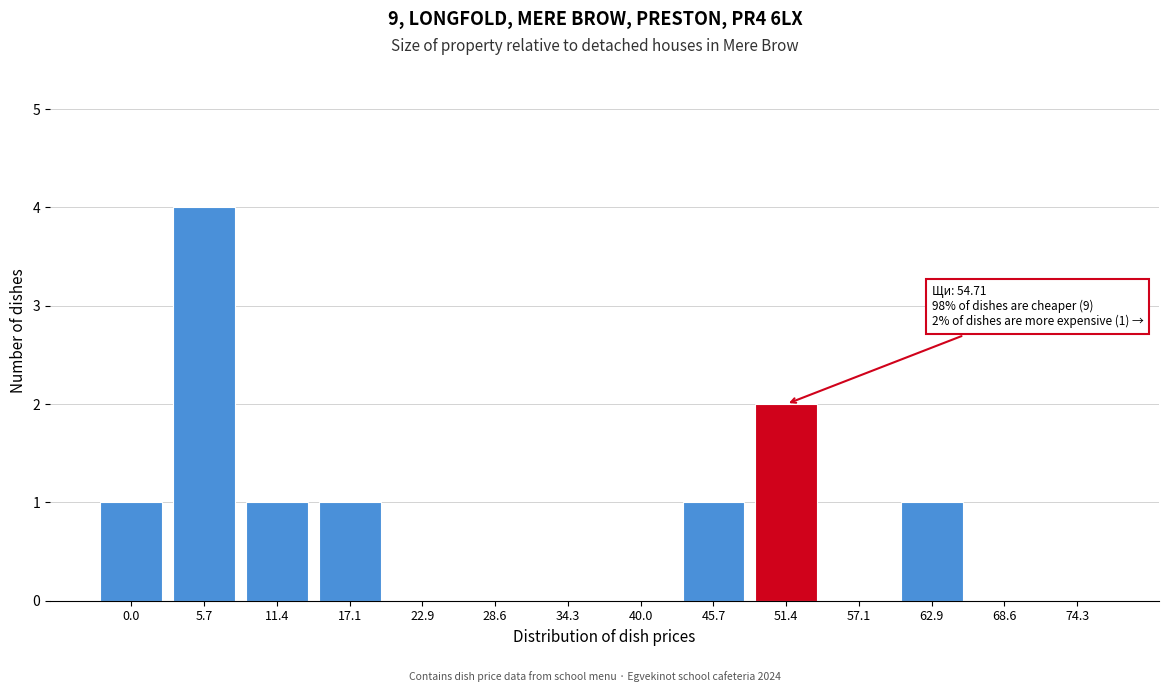

Reading left to right, what are all the values shown in this chart?

0.0=1	5.7=4	11.4=1	17.1=1	22.9=0	28.6=0	34.3=0	40.0=0	45.7=1	51.4=2	57.1=0	62.9=1	68.6=0	74.3=0